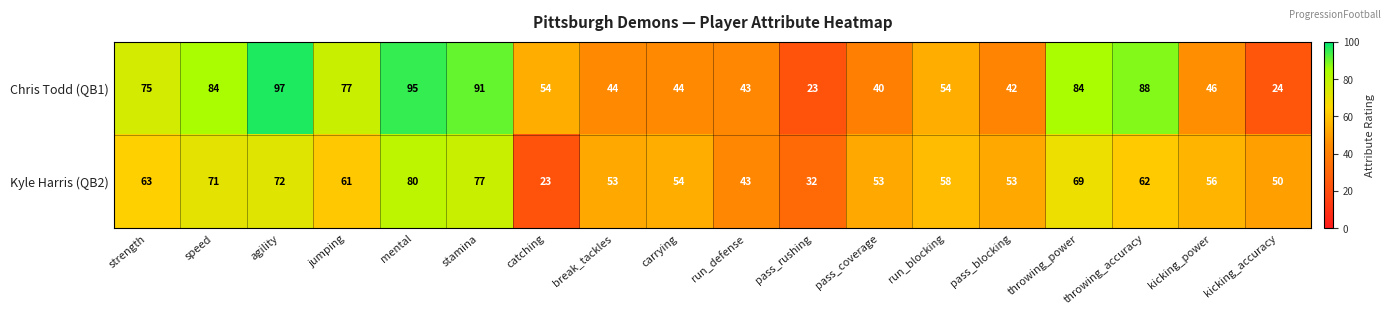

How many series are shown in this chart?

2